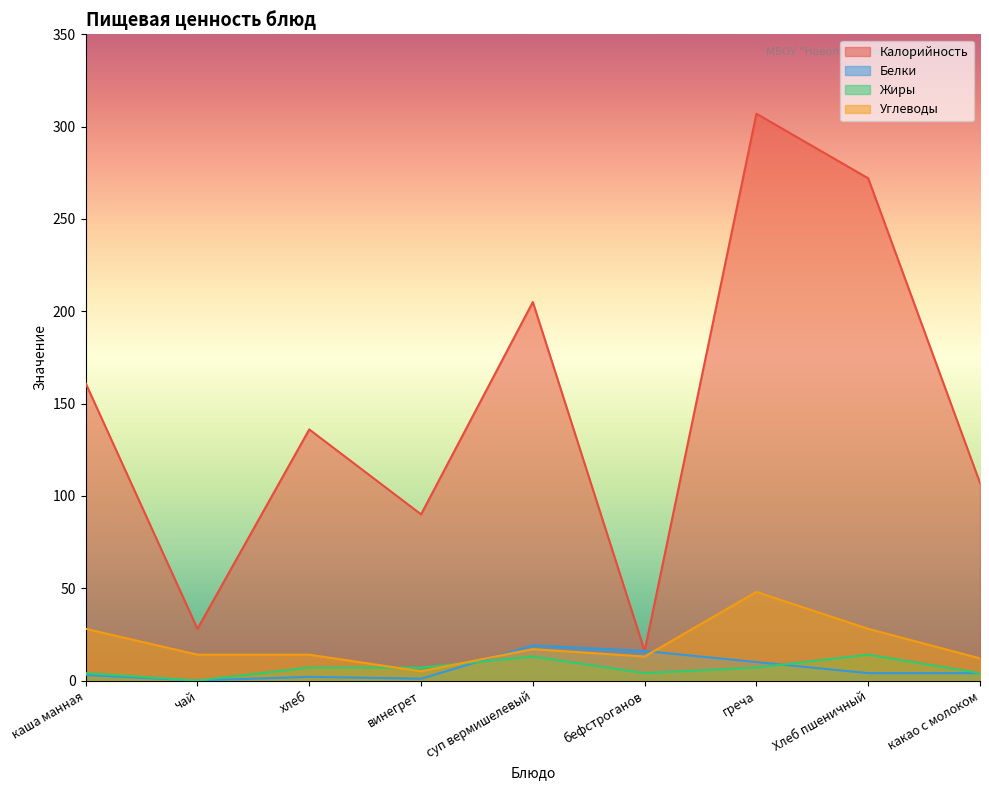

What is the difference between the maximum and second lowest values in the Белки series?

18